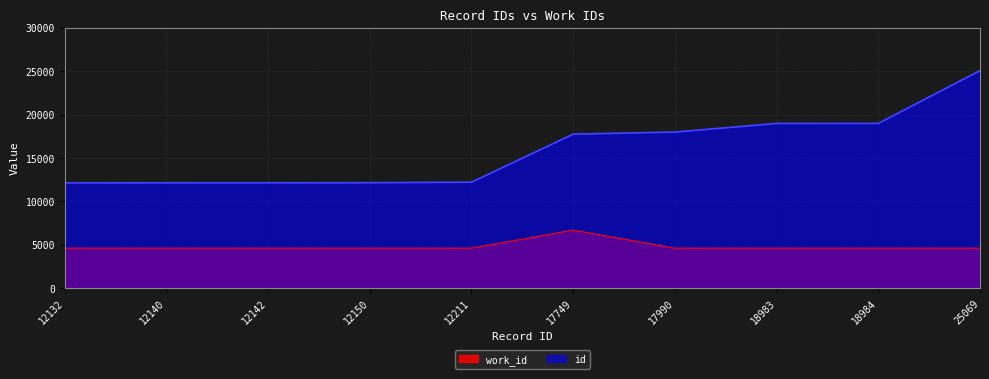

What is the average value of the id series?

15955